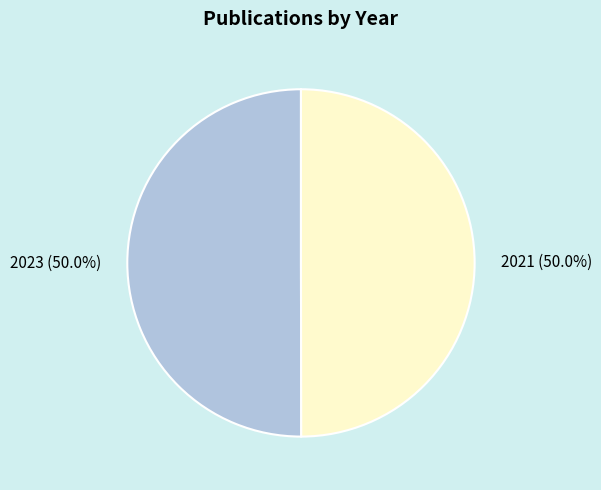

To the nearest percent, what portion does 2021 represent?

50%